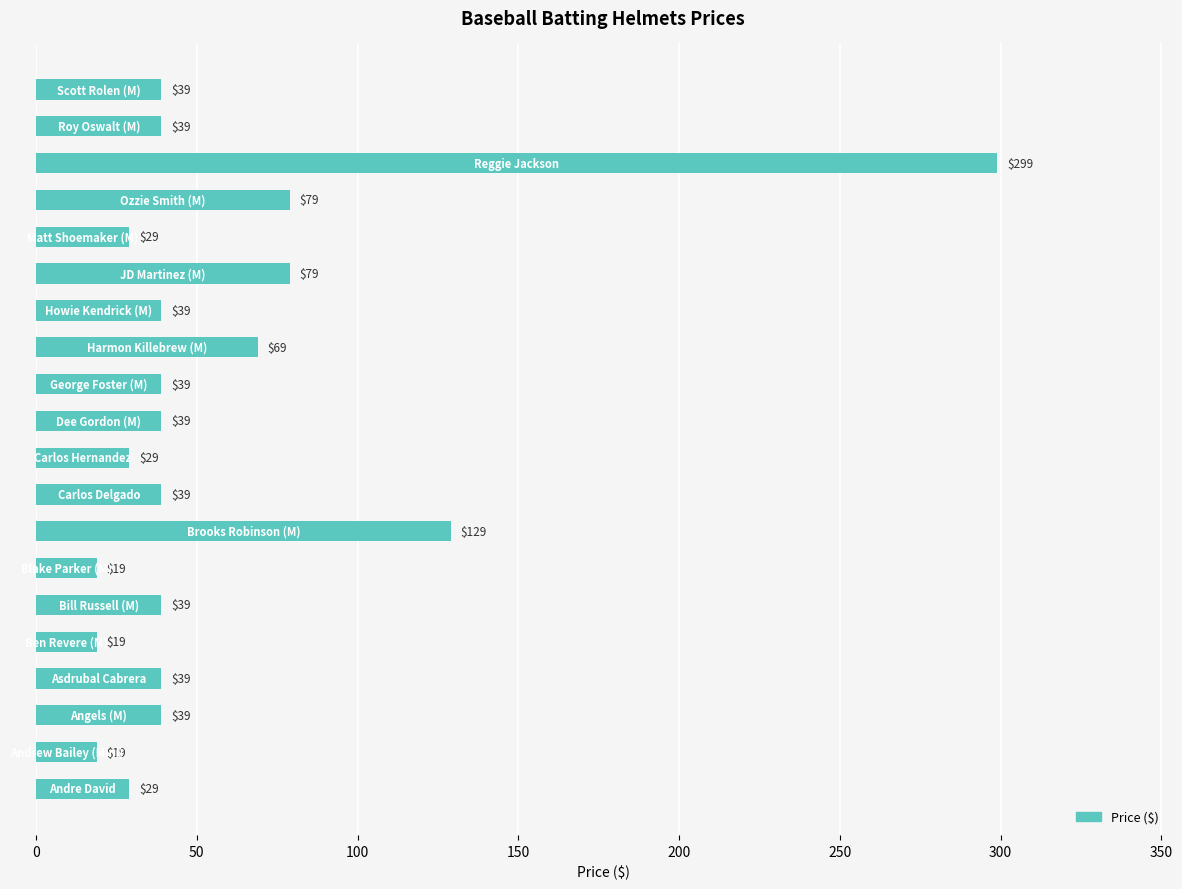

What is the maximum value shown in the chart?

299